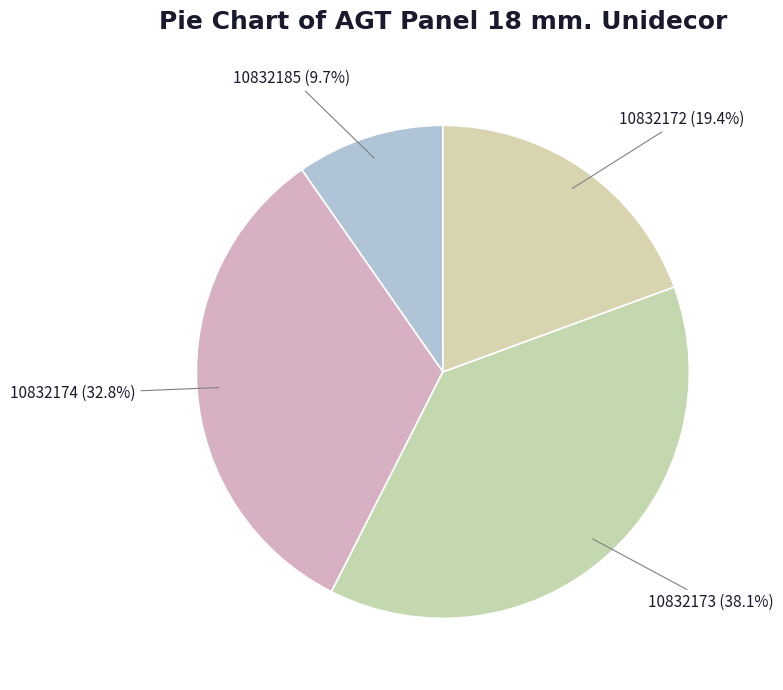

Which slice is the largest?

10832173